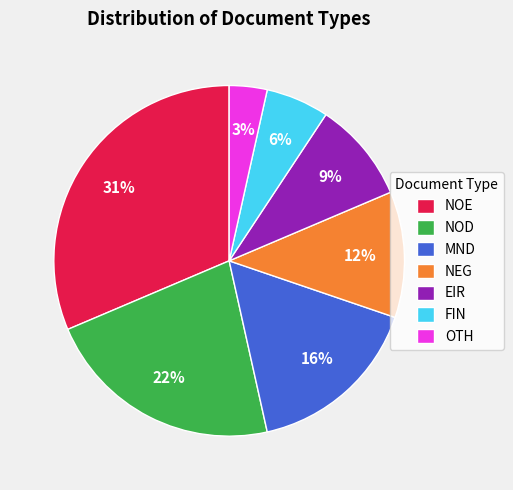

To the nearest percent, what is the average slice percentage?

14%